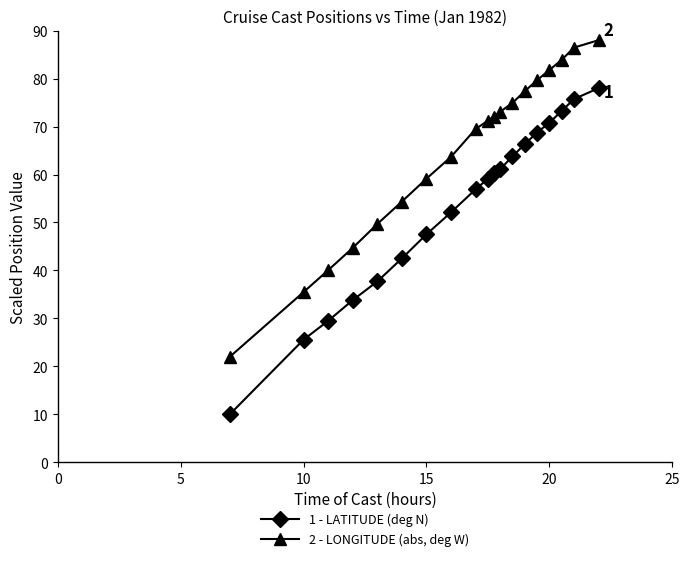

Reading left to right, list all the values displayed in this chart.

1 - LATITUDE (deg N): 10.0	25.6	29.5	33.8	37.7	42.5	47.5	52.1	56.9	59.1	60.2	61.1	63.8	66.3	68.7	70.8	73.3	75.7	78.0
2 - LONGITUDE (abs, deg W): 22.0	35.5	40.0	44.7	49.7	54.4	59.1	63.7	69.5	71.2	72.1	73.1	74.9	77.4	79.7	81.8	83.9	86.5	88.0